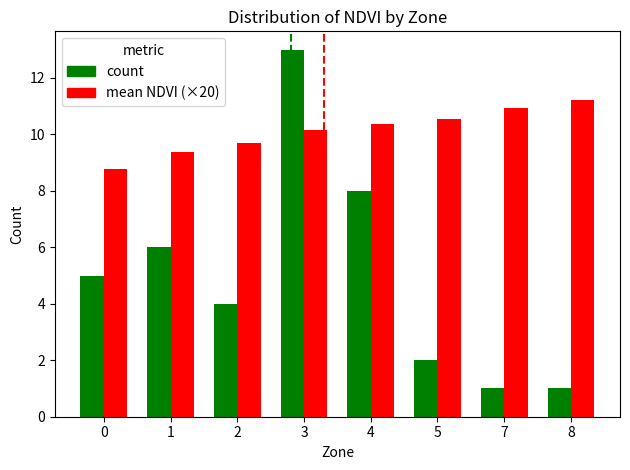

What is the difference between the second highest and second lowest values in the mean NDVI (×20) series?

1.6